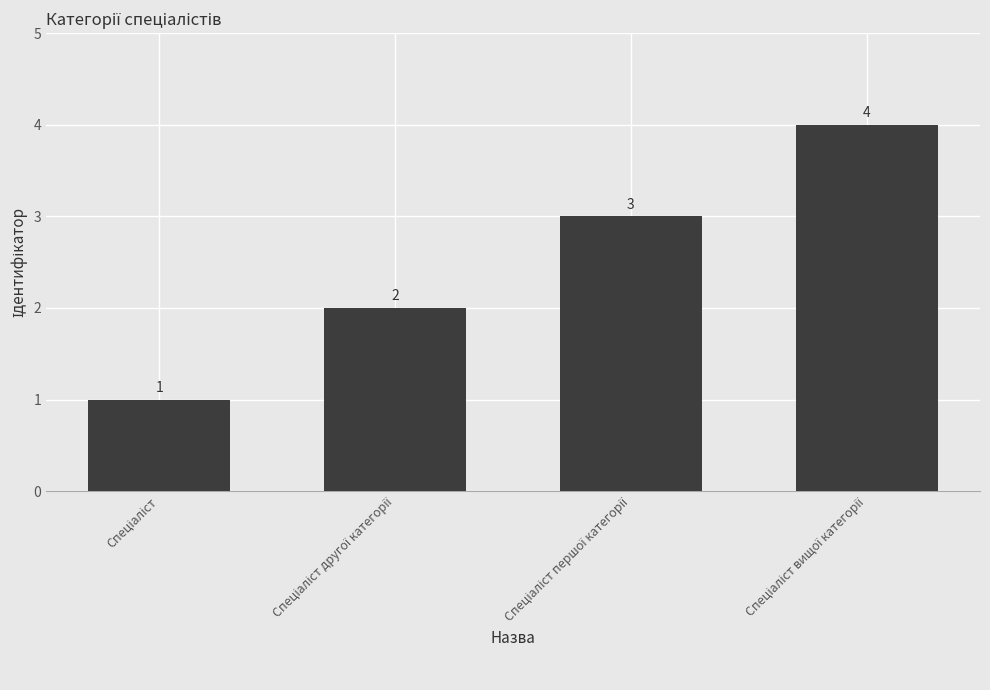

What is the smallest value displayed?

1